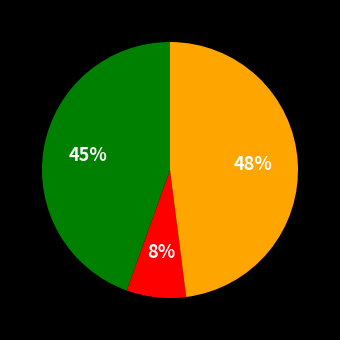

To the nearest percent, what is the difference between the largest and smallest slice percentages?

40%